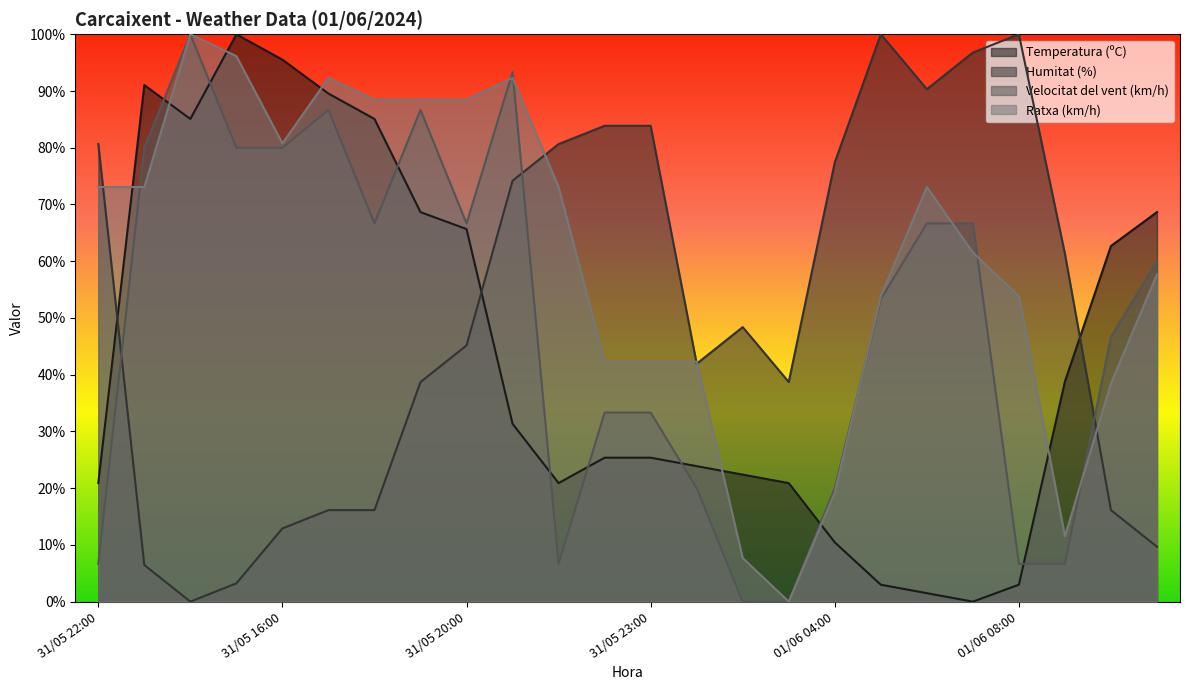

How many values in Velocitat del vent (km/h) are above zero?

22